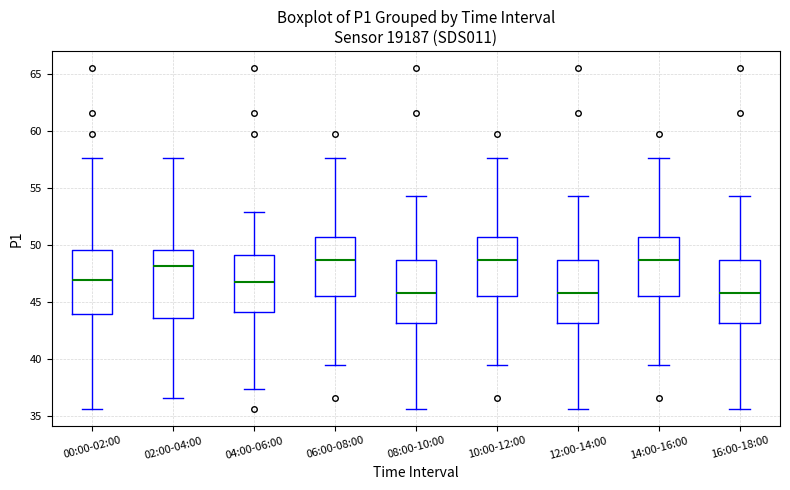

Reading left to right, read every box against the y-axis: the position of its median line, the range the box covers, and the ends of its whiskers. The values are not printed on the chart, so give them approximately, as read against the axis.

00:00-02:00: median 47.0, box 44.0 to 49.5, whiskers 35.5 to 57.5
02:00-04:00: median 48.0, box 43.5 to 49.5, whiskers 36.5 to 57.5
04:00-06:00: median 47.0, box 44.0 to 49.0, whiskers 37.5 to 53.0
06:00-08:00: median 48.5, box 45.5 to 50.5, whiskers 39.5 to 57.5
08:00-10:00: median 46.0, box 43.0 to 48.5, whiskers 35.5 to 54.5
10:00-12:00: median 48.5, box 45.5 to 50.5, whiskers 39.5 to 57.5
12:00-14:00: median 46.0, box 43.0 to 48.5, whiskers 35.5 to 54.5
14:00-16:00: median 48.5, box 45.5 to 50.5, whiskers 39.5 to 57.5
16:00-18:00: median 46.0, box 43.0 to 48.5, whiskers 35.5 to 54.5